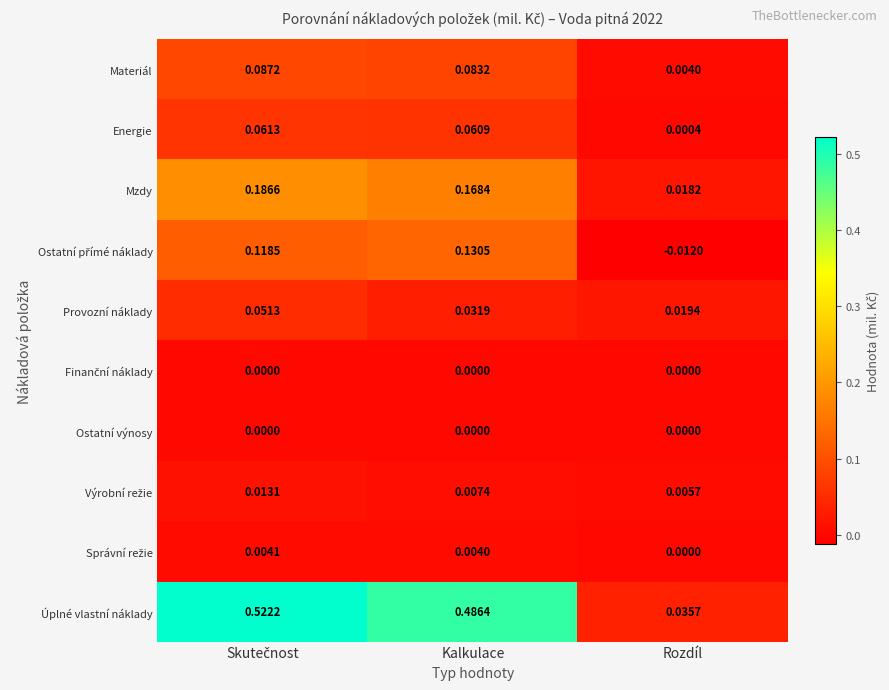

Which category has the lowest value across all series?

Rozdíl